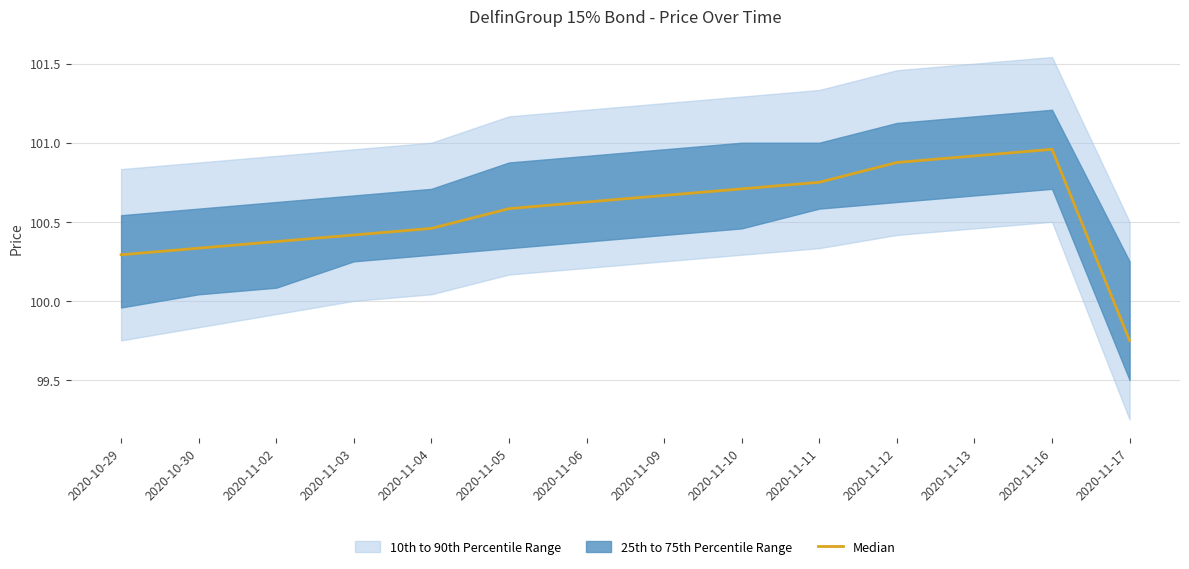

What is the sum of the values at 2020-11-11 and 2020-10-29?

201.0